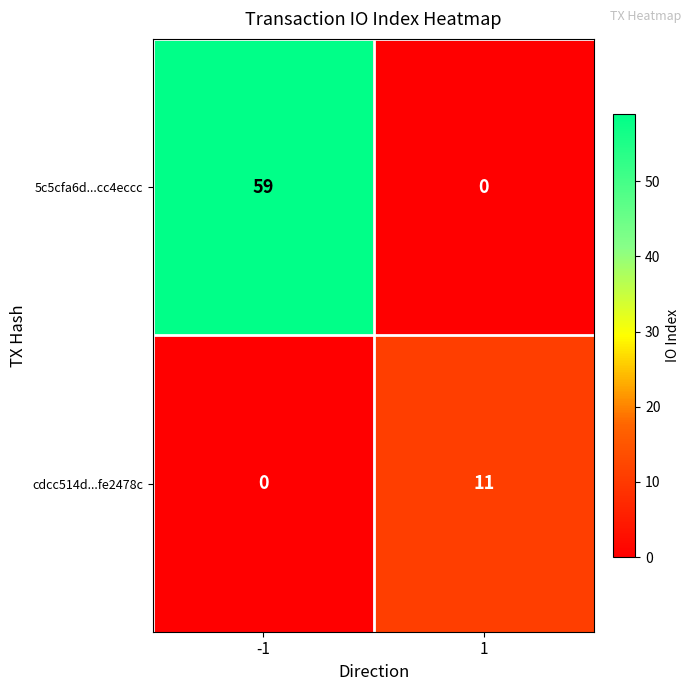

Reading left to right, list all the values displayed in this chart.

5c5cfa6d...cc4eccc: 59	0
cdcc514d...fe2478c: 0	11